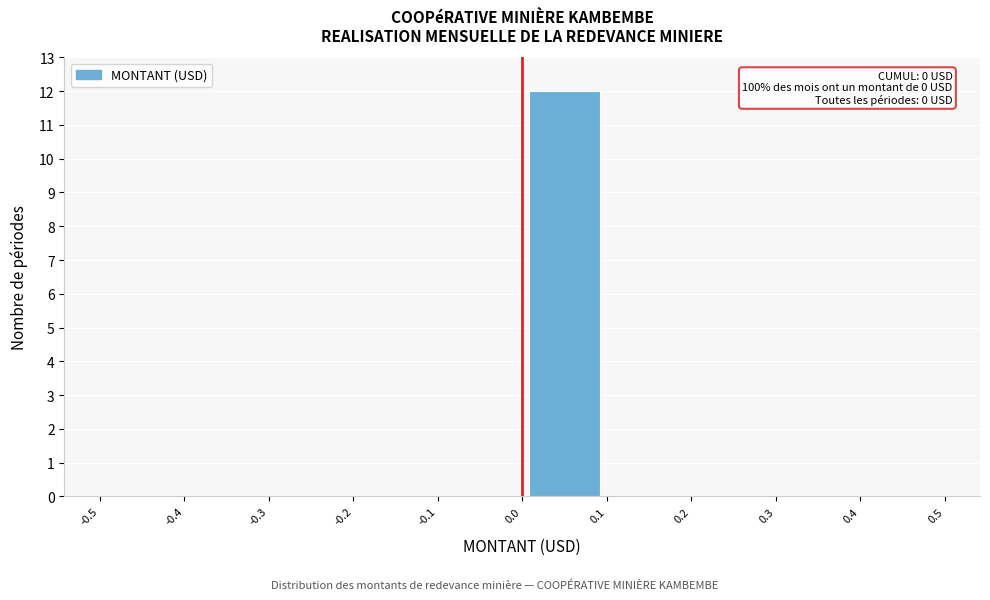

Which range on the x-axis has the tallest bar?

0.0 to 0.1